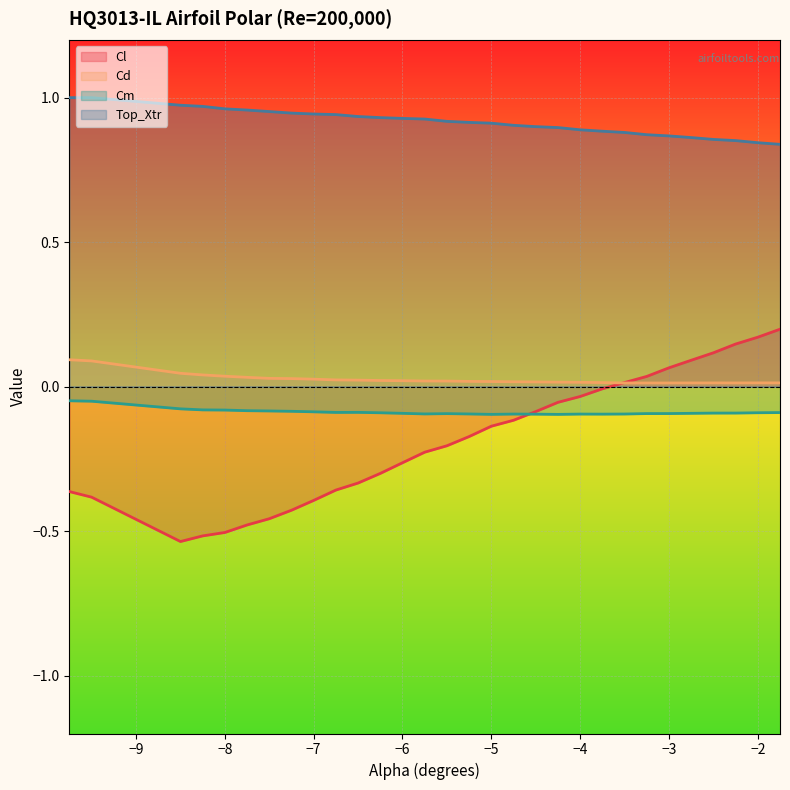

Is the value of Top_Xtr at -9.5 greater than the value of Cl at -5.0?

Yes